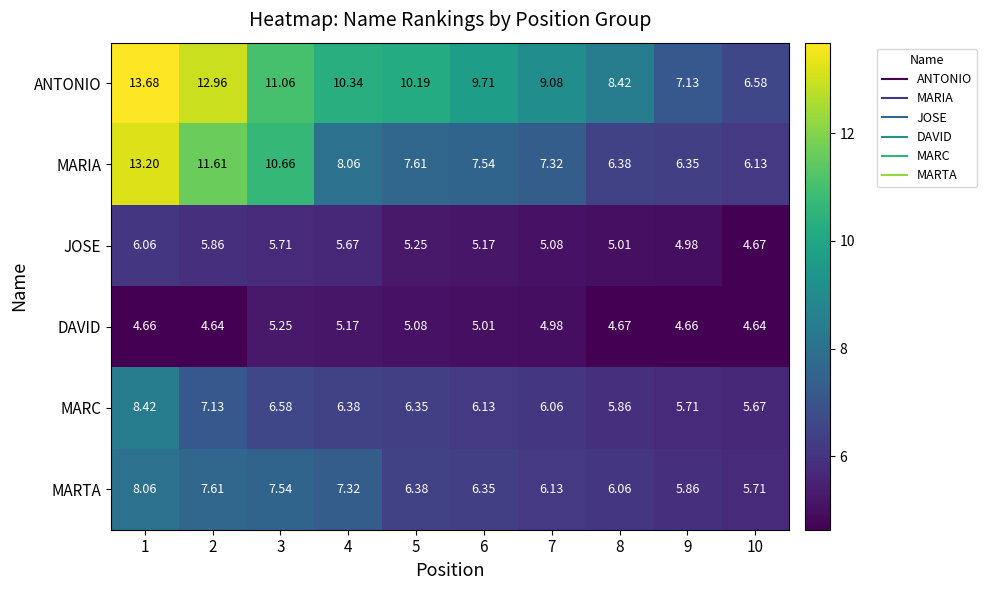

Which series has the largest range (max minus min)?

ANTONIO